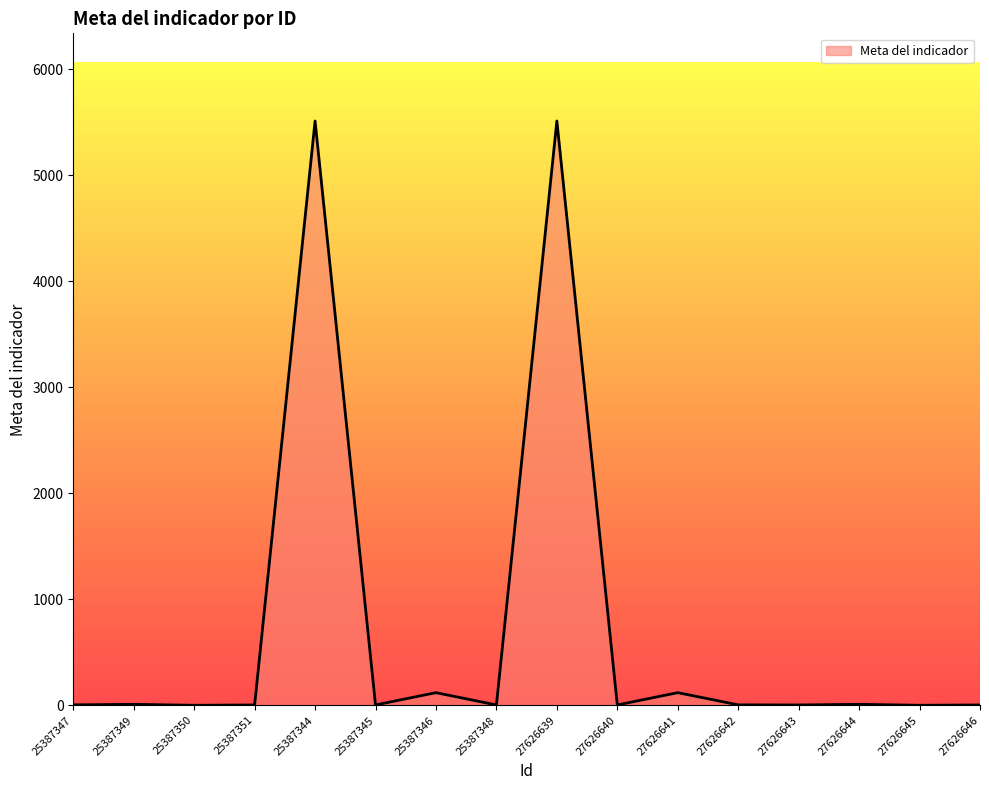

What is the maximum value shown in the chart?

5512